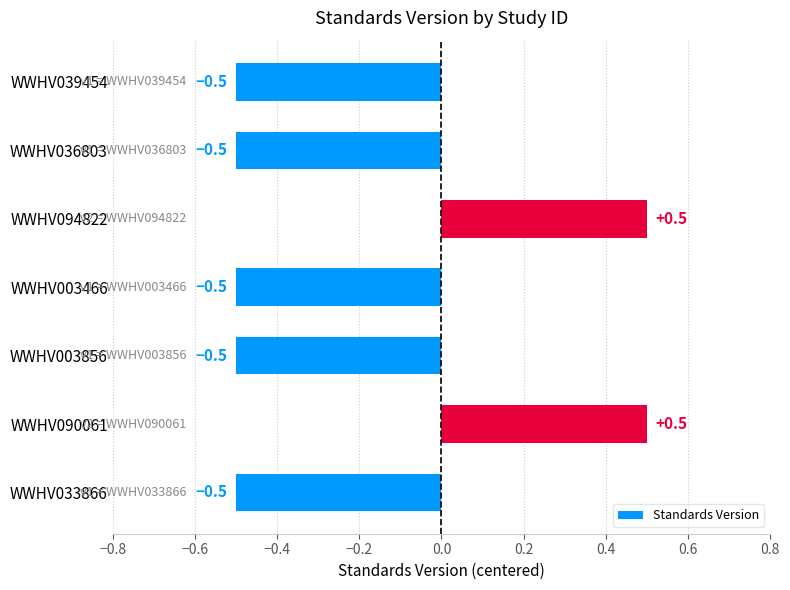

Read the value at WWHV090061.

0.5